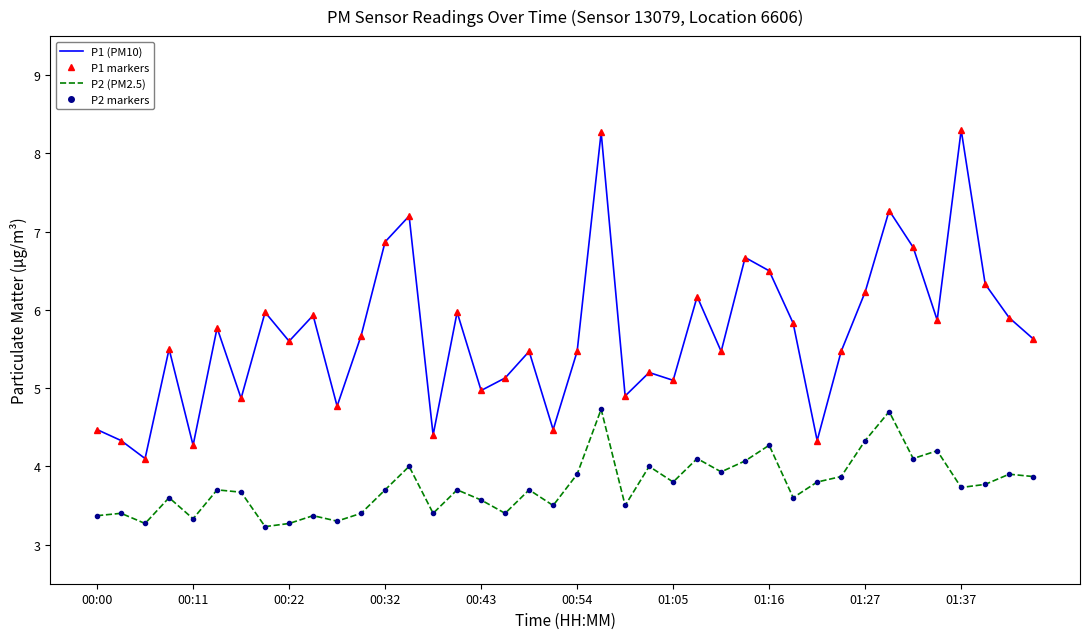

Which series has the largest range (max minus min)?

P1 (PM10)